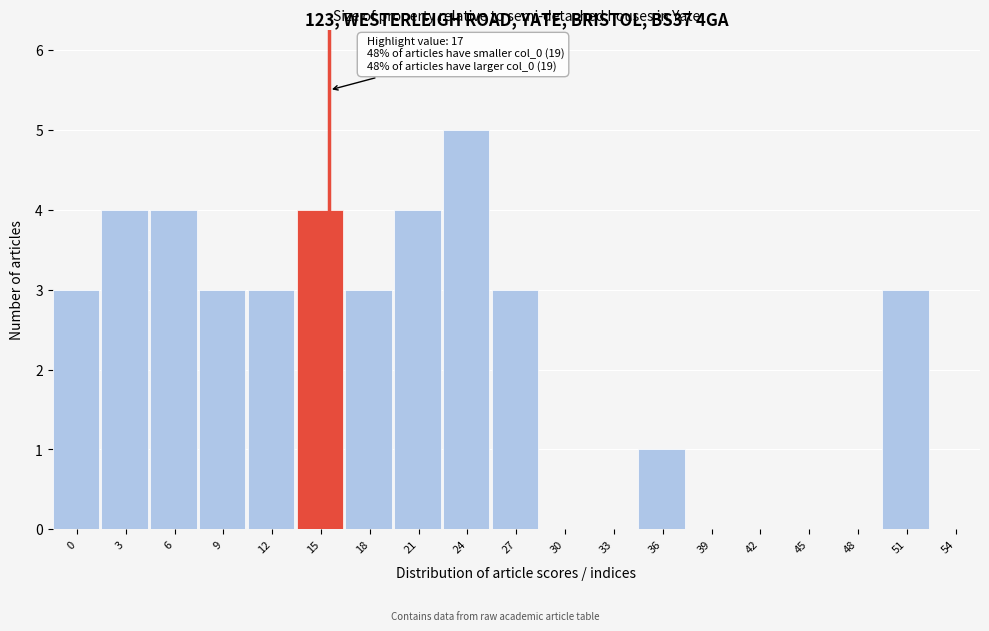

Reading left to right, what are all the values shown in this chart?

0=3	3=4	6=4	9=3	12=3	15=4	18=3	21=4	24=5	27=3	30=0	33=0	36=1	39=0	42=0	45=0	48=0	51=3	54=0